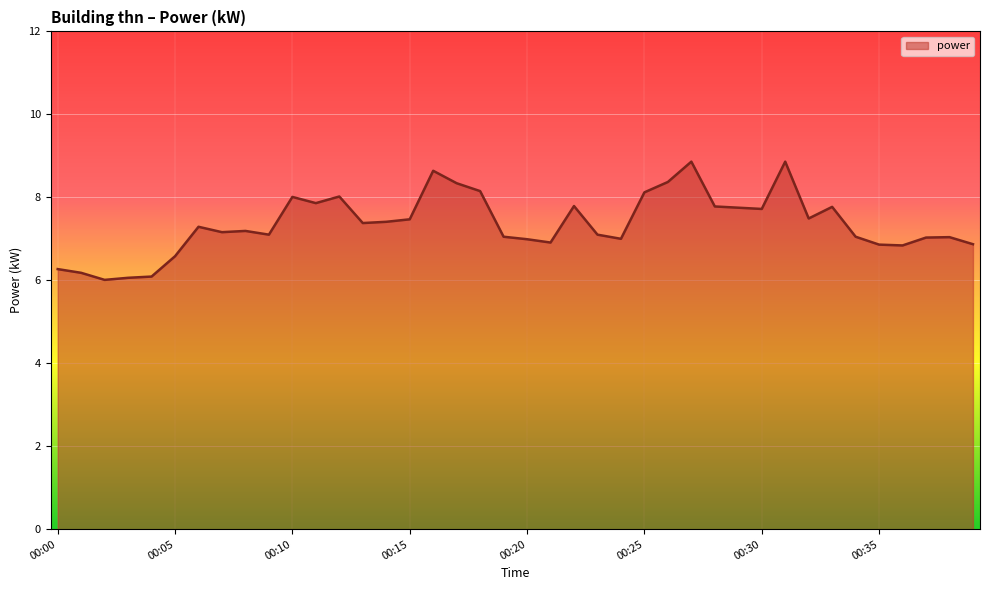

What is the maximum value shown in the chart?

8.9